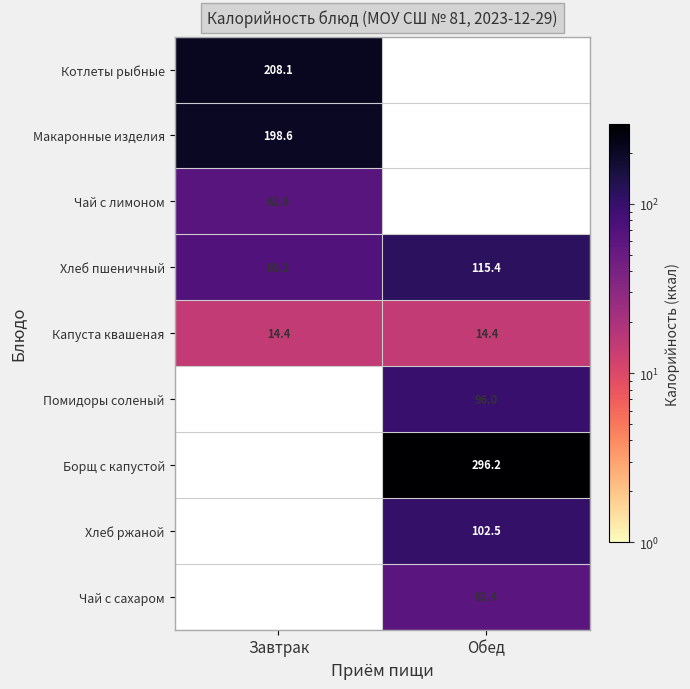

Is the value of Капуста квашеная at Завтрак greater than the value of Помидоры соленый at Обед?

No